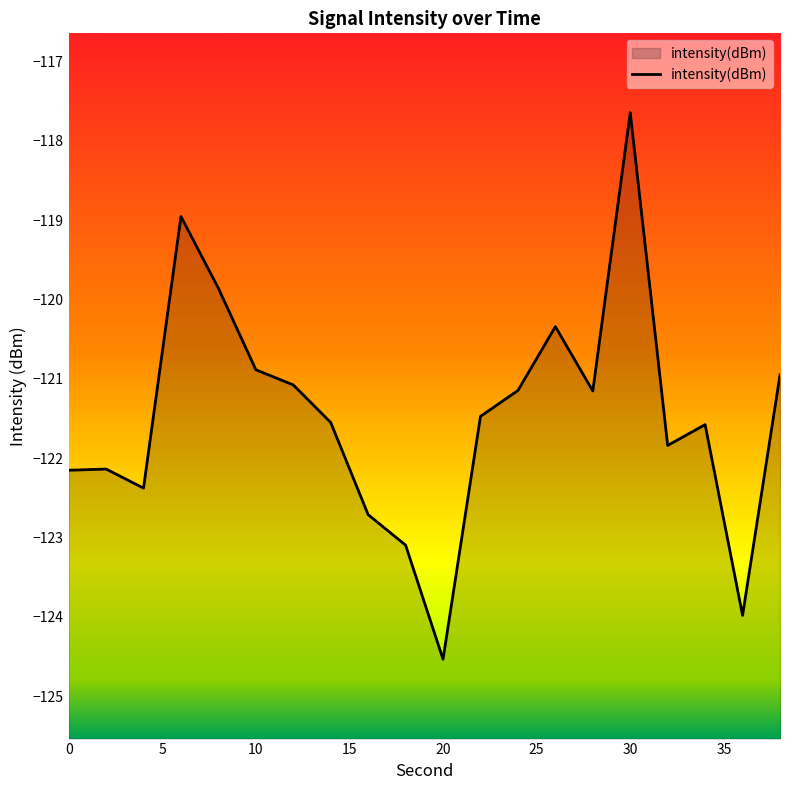

How many lines are shown in the chart?

1